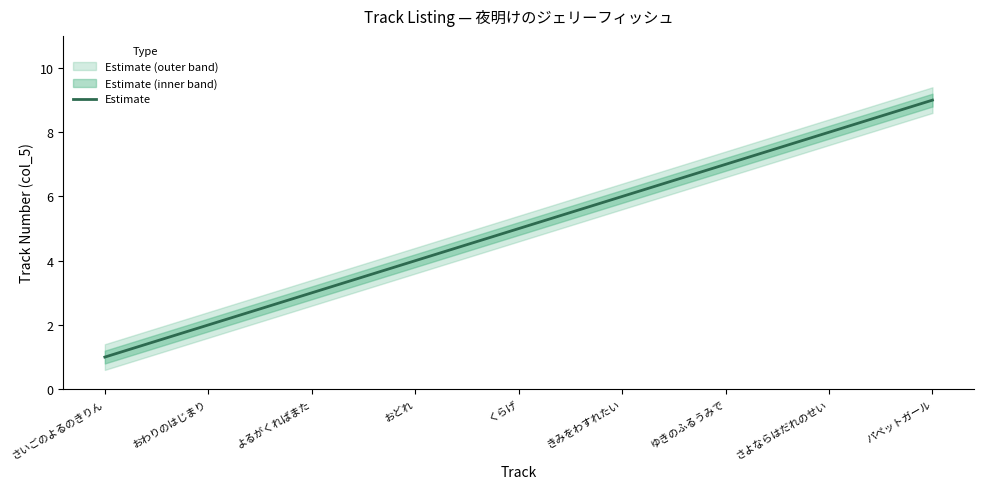

What is the label of the 5th point from the right?

くらげ